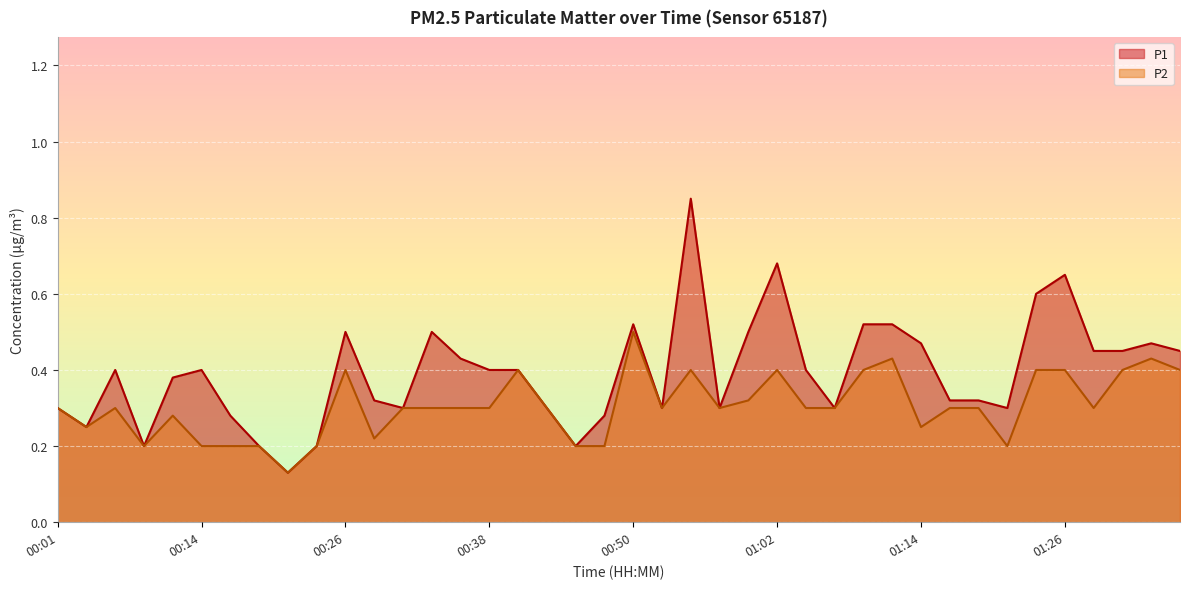

Read the P1 value at 01:17.

0.3